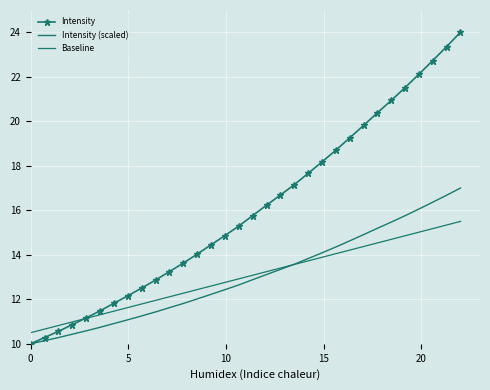

What is the minimum value shown in the chart?

10.0